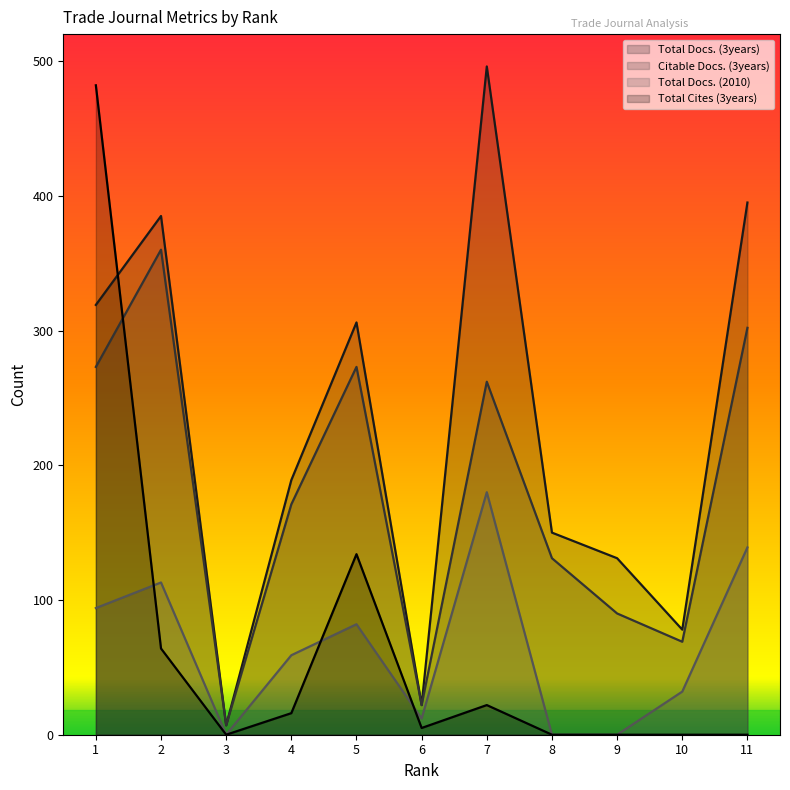

True or false: Total Docs. (2010) and Citable Docs. (3years) intersect in this chart.

False